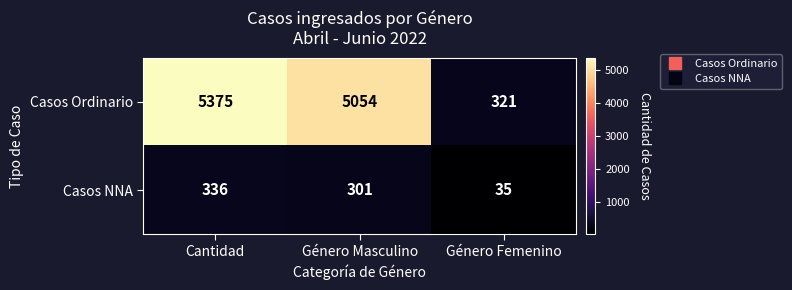

True or false: Casos NNA has a value of 35 at Género Femenino.

True